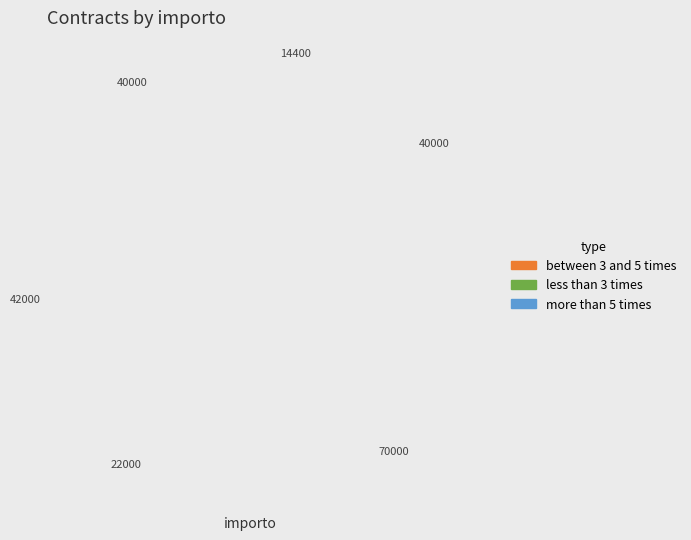

Is it true that spettacolo teatrale l'affarista teatro is 1% of the pie?

False